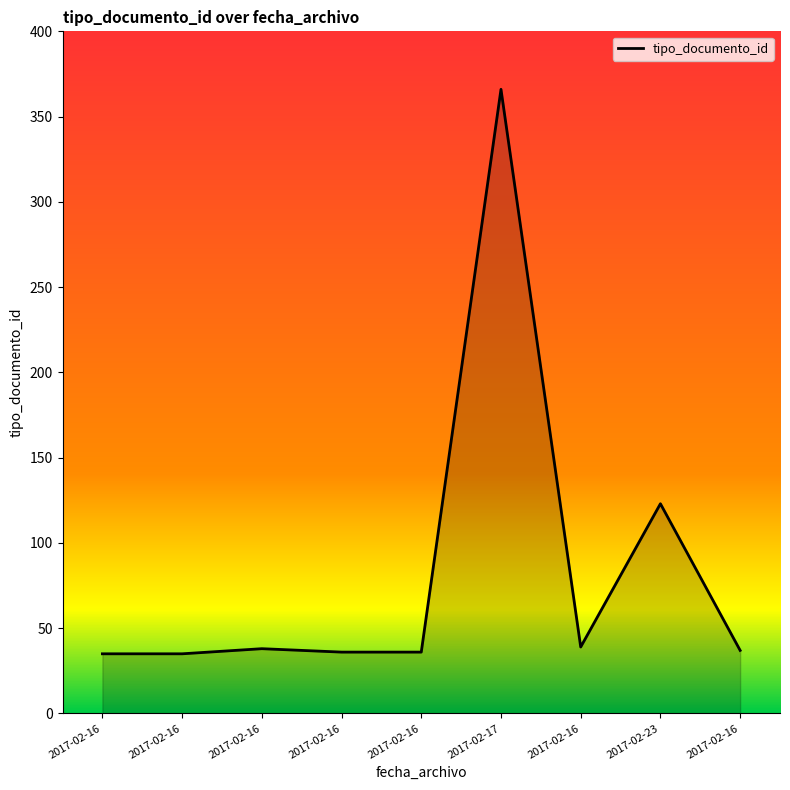

Rank the categories by value from lowest to highest.

2017-02-16, 2017-02-16, 2017-02-16, 2017-02-16, 2017-02-16, 2017-02-16, 2017-02-16, 2017-02-23, 2017-02-17